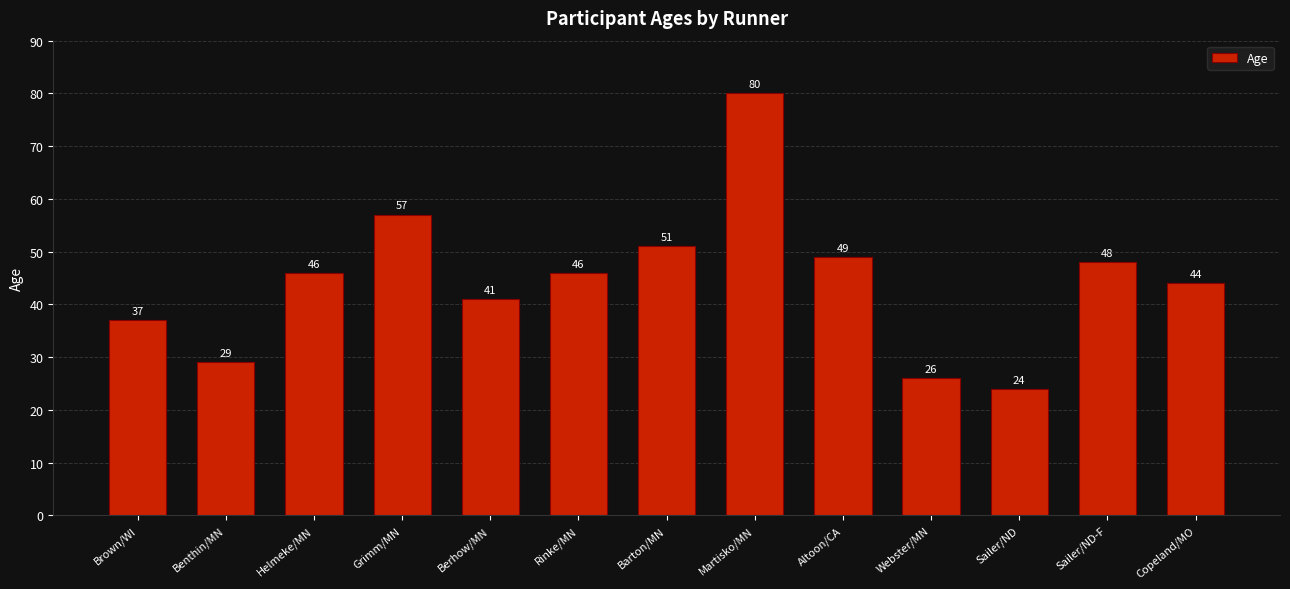

The value at Webster/MN is 26. True or false?

True